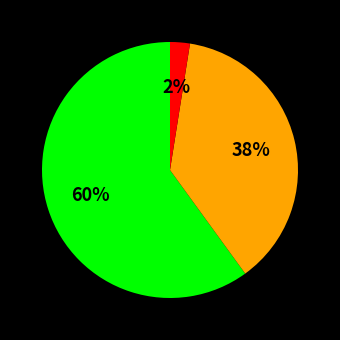

How many slices are in this pie chart?

3